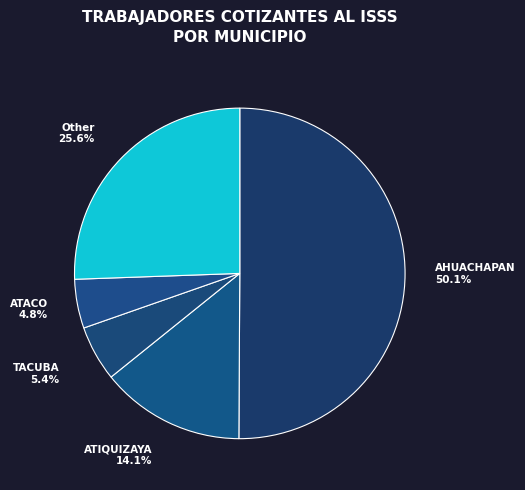

Is the sum of ATACO and AHUACHAPAN greater than half?

Yes